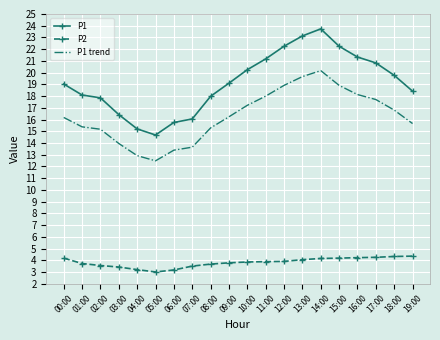

What is the total value across all series at 15:00?

45.3